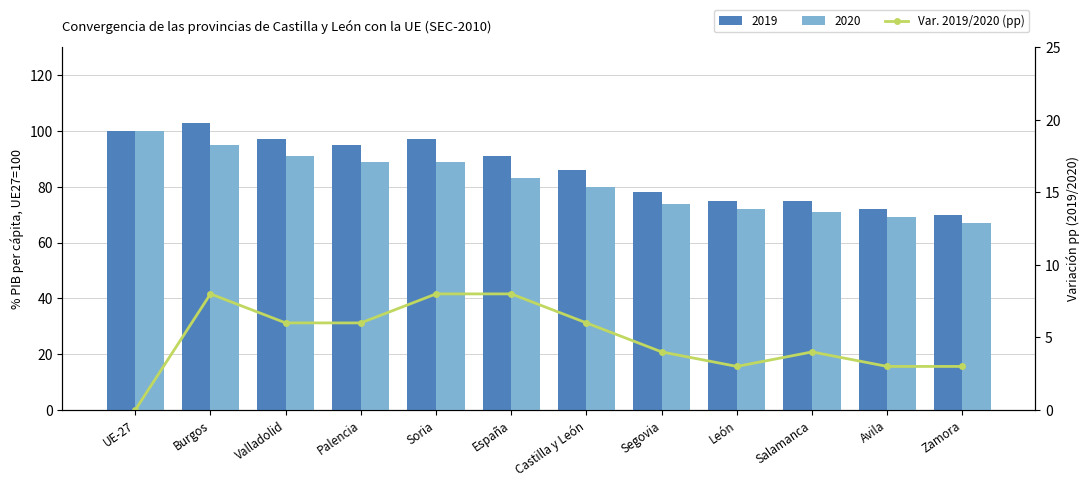

What is the label of the 4th bar from the right?

León